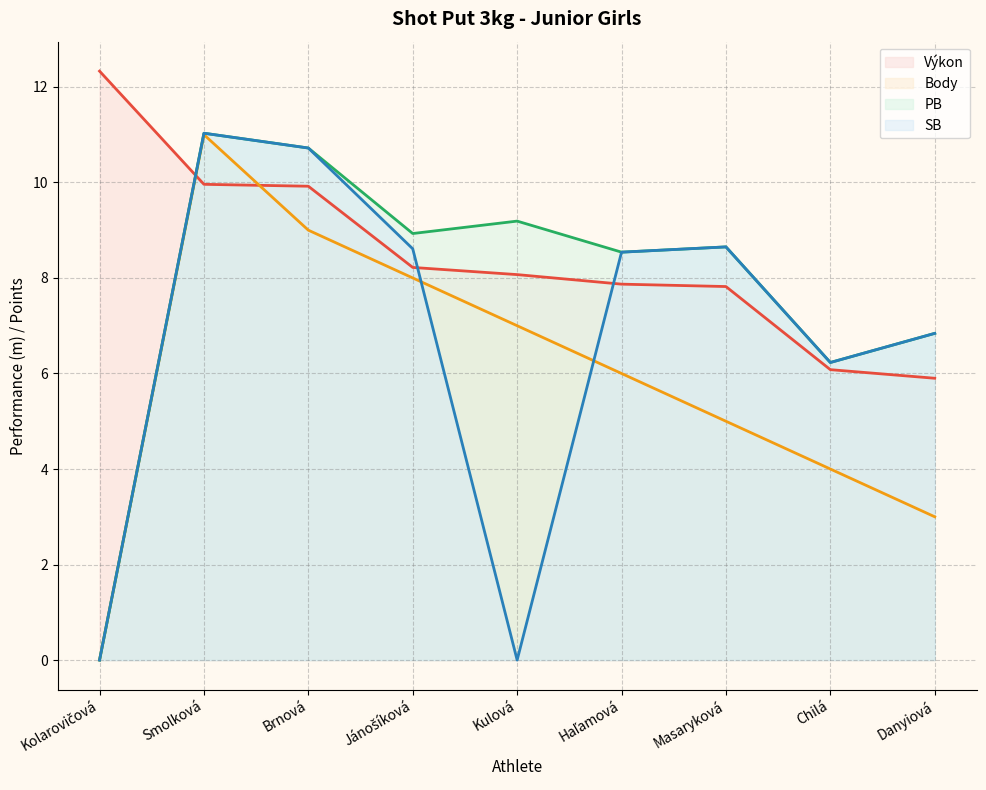

Rank the series by their maximum value, from highest to lowest.

Výkon, PB, SB, Body